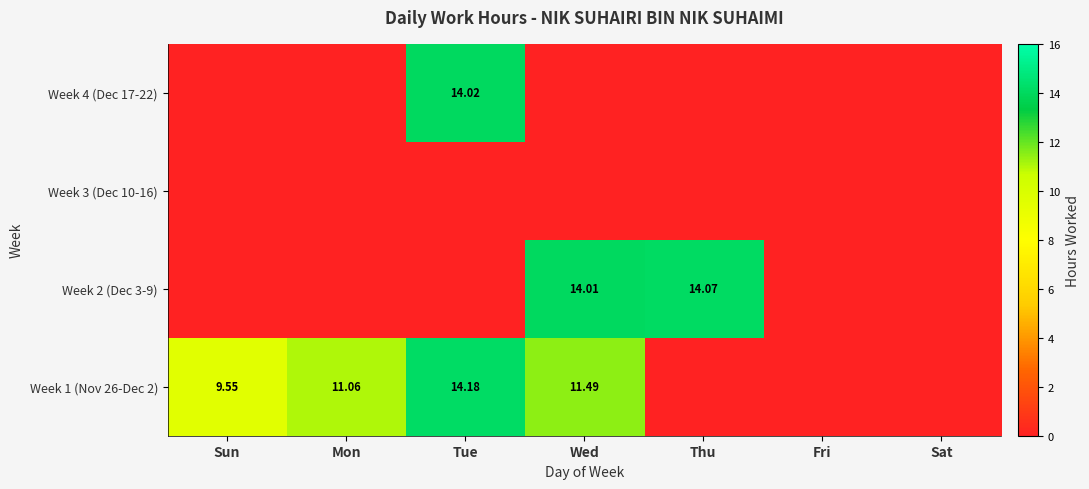

At which label does Week 1 (Nov 26-Dec 2) first exceed 9?

Sun